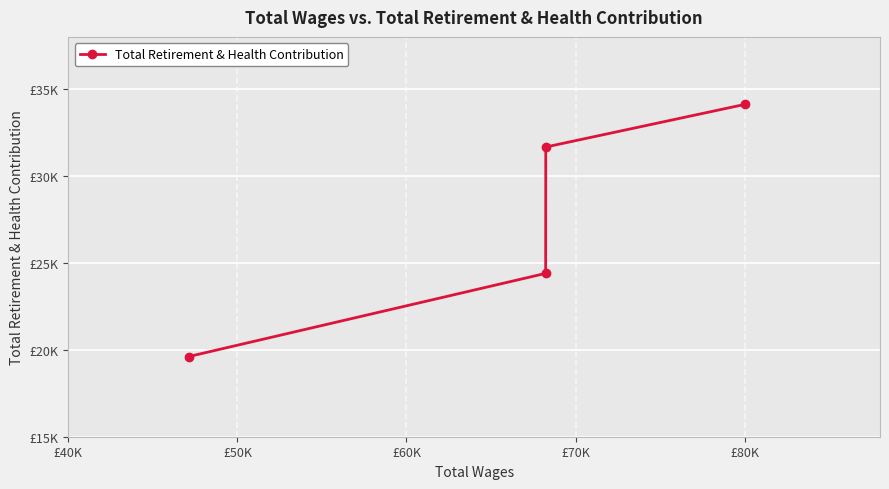

Does the chart have visible grid lines?

Yes